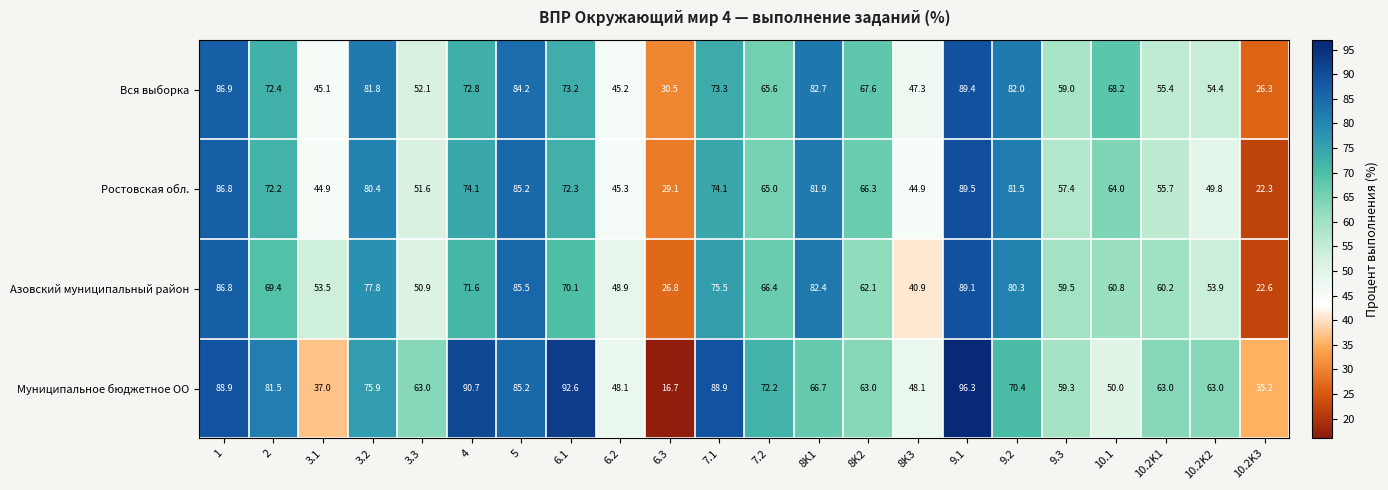

Between 6.3 and 8K1, which series saw the biggest shift?

Азовский муниципальный район